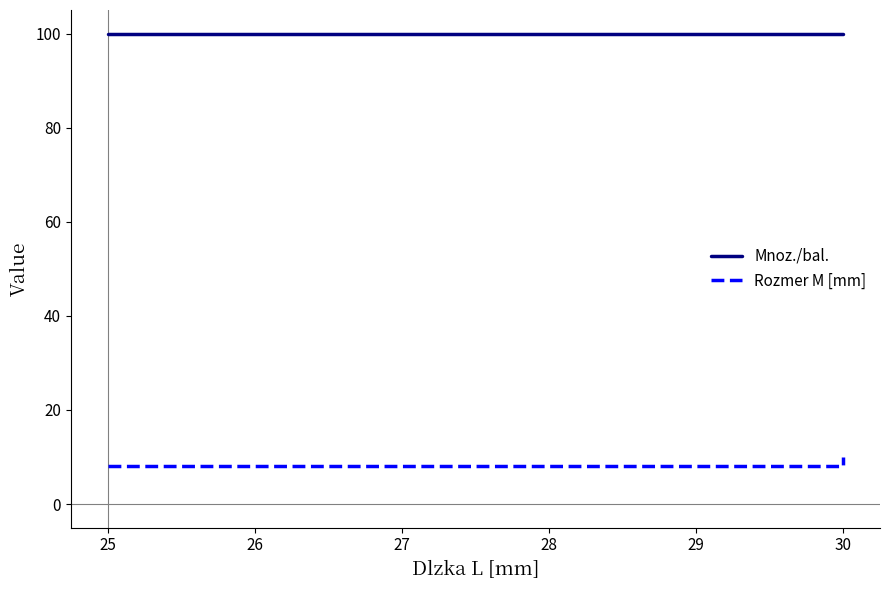

Which has a higher value, 30 or 25?

30